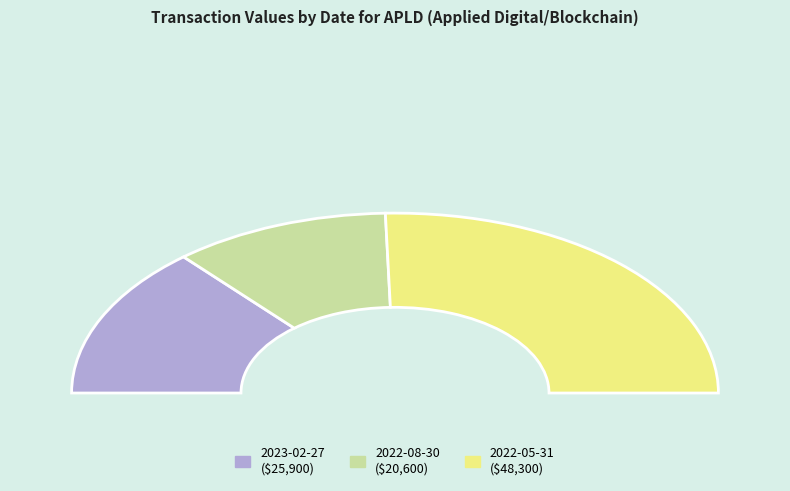

Which category has the biggest portion of the pie?

2022-05-31